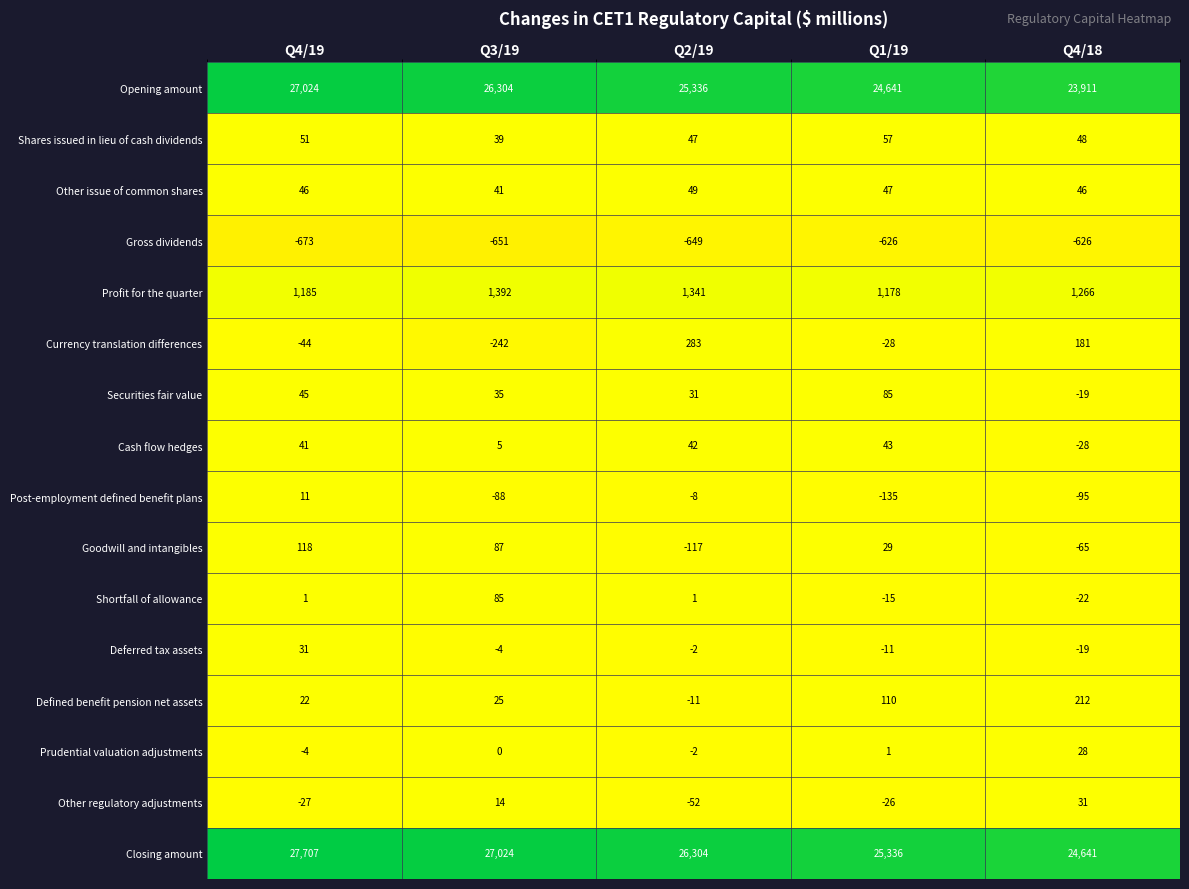

Where is Prudential valuation adjustments nearest to the value 12?

Q1/19